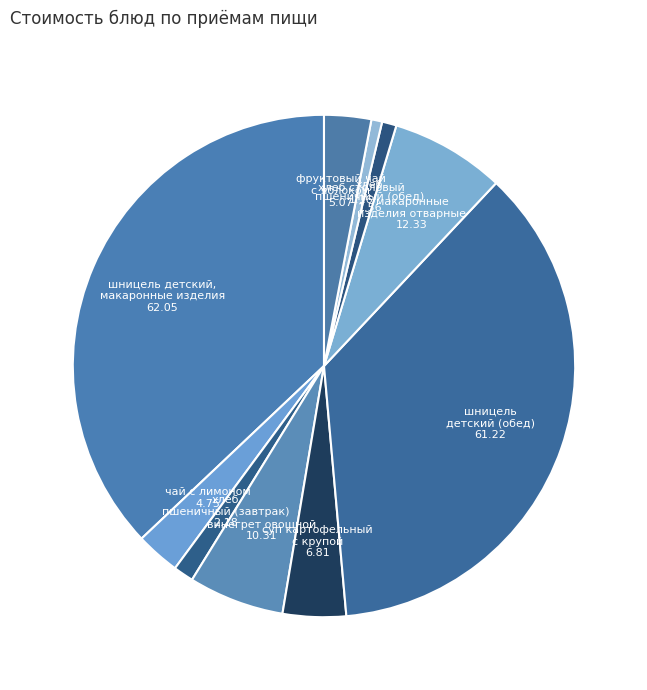

How many segments does this pie chart have?

10